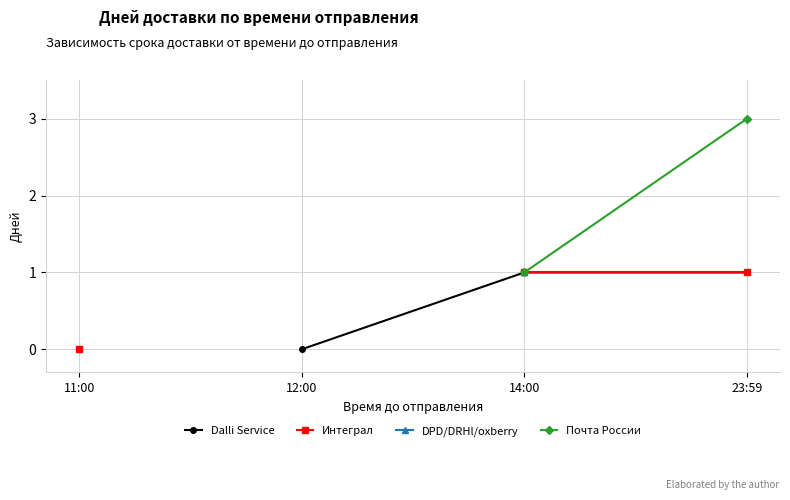

Is it true that DPD/DRHl/oxberry equals nan at 23:59?

False